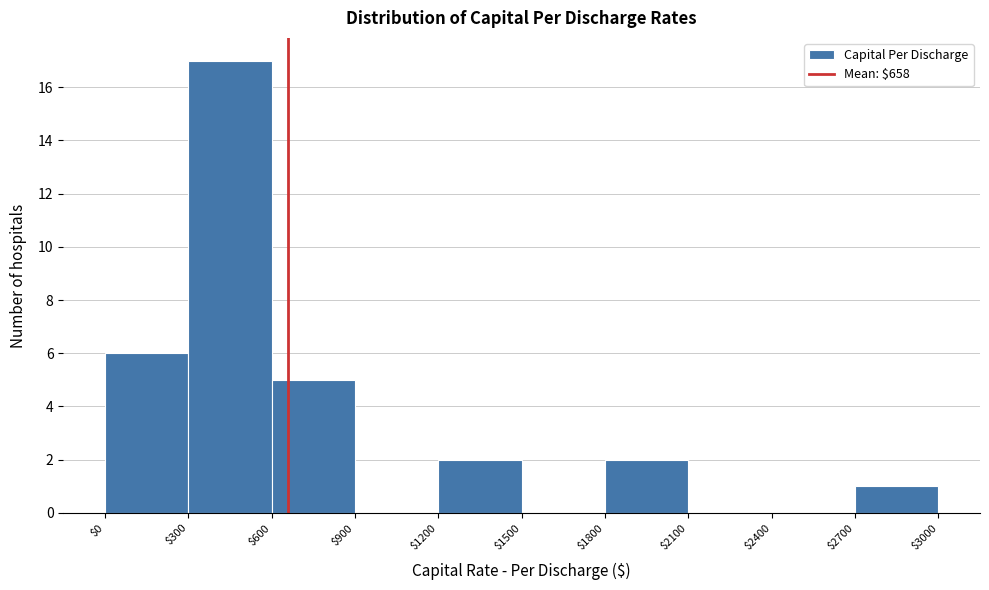

Reading left to right, list every bar in this chart as the range it spans on the x-axis followed by its height. The values are not printed on the chart, so give them approximately, as read against the axis.

$0 to $300: 6
$300 to $600: 17
$600 to $900: 5
$900 to $1200: 0
$1200 to $1500: 2
$1500 to $1800: 0
$1800 to $2100: 2
$2100 to $2400: 0
$2400 to $2700: 0
$2700 to $3000: 1